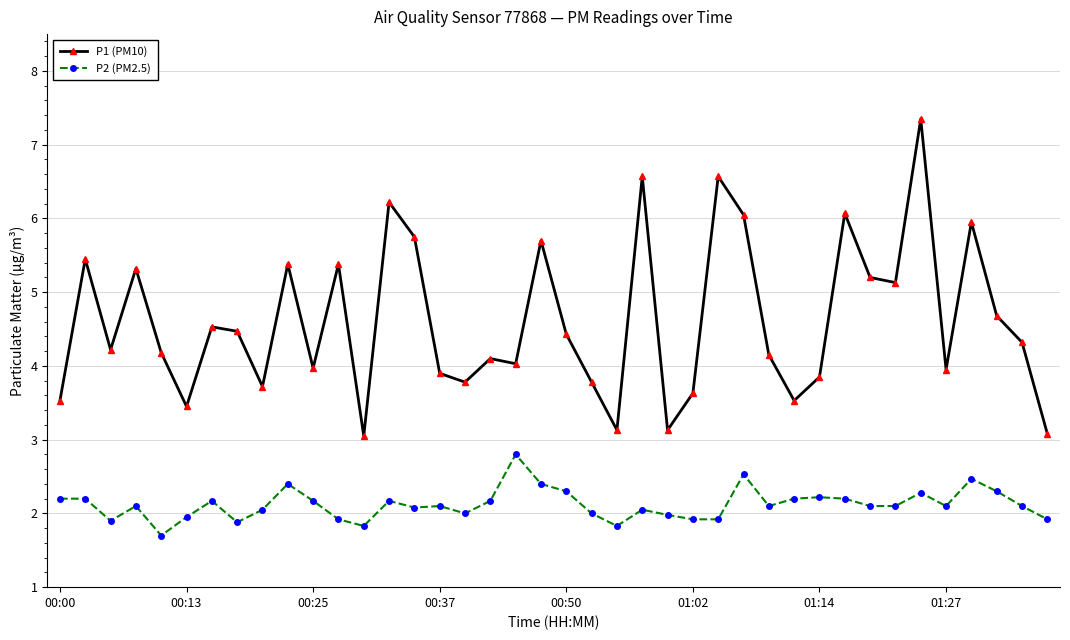

What is the lowest value of the P2 (PM2.5) series?

1.7